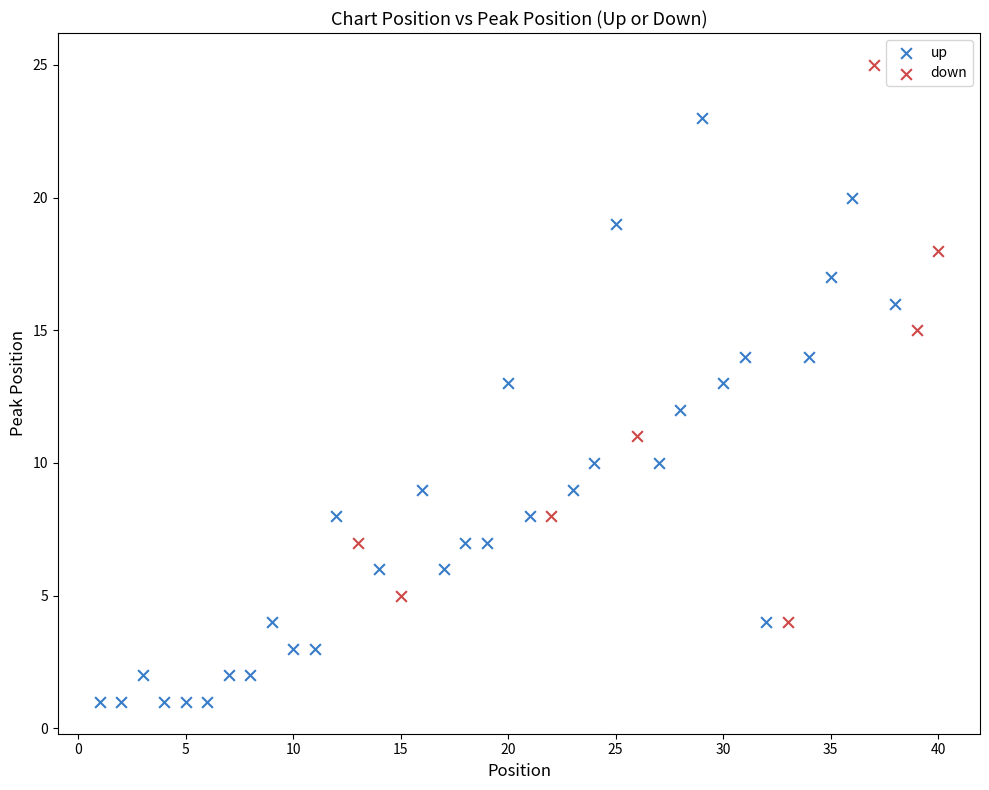

Which series reaches the maximum Y coordinate?

down